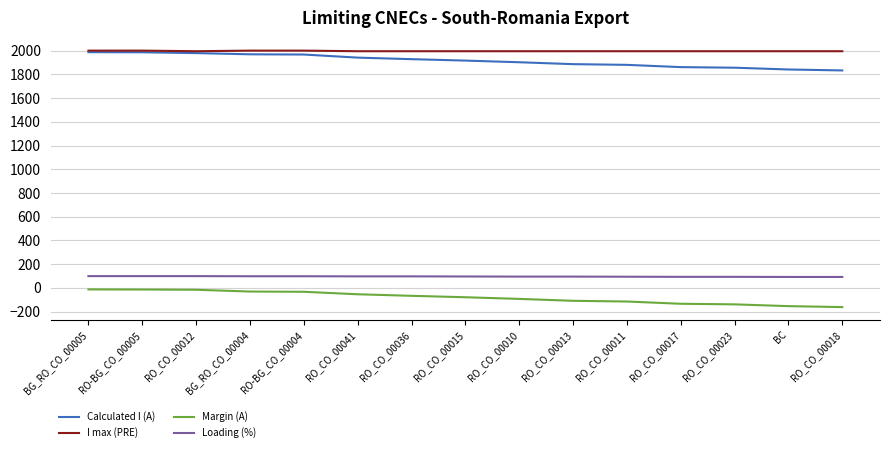

What is the total value across all series at RO_CO_00041?

3979